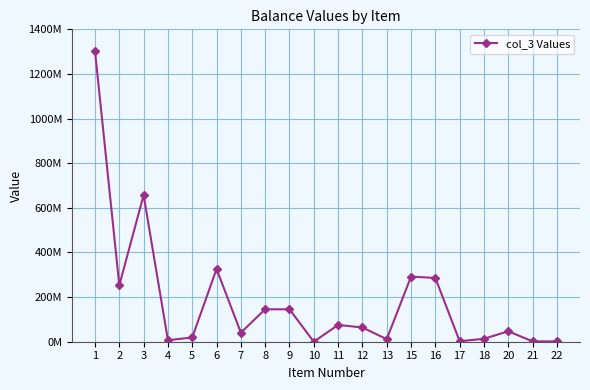

Is this an area chart (filled region under the line)?

No